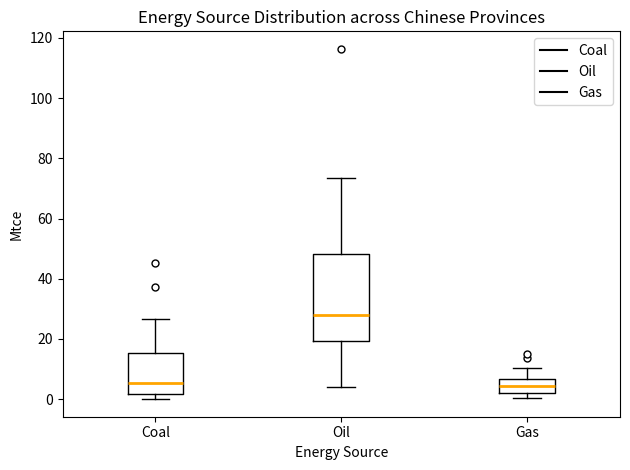

Where is the upper edge of the box for Gas on the y-axis? The values are not printed on the chart, so give them approximately, as read against the axis.

6